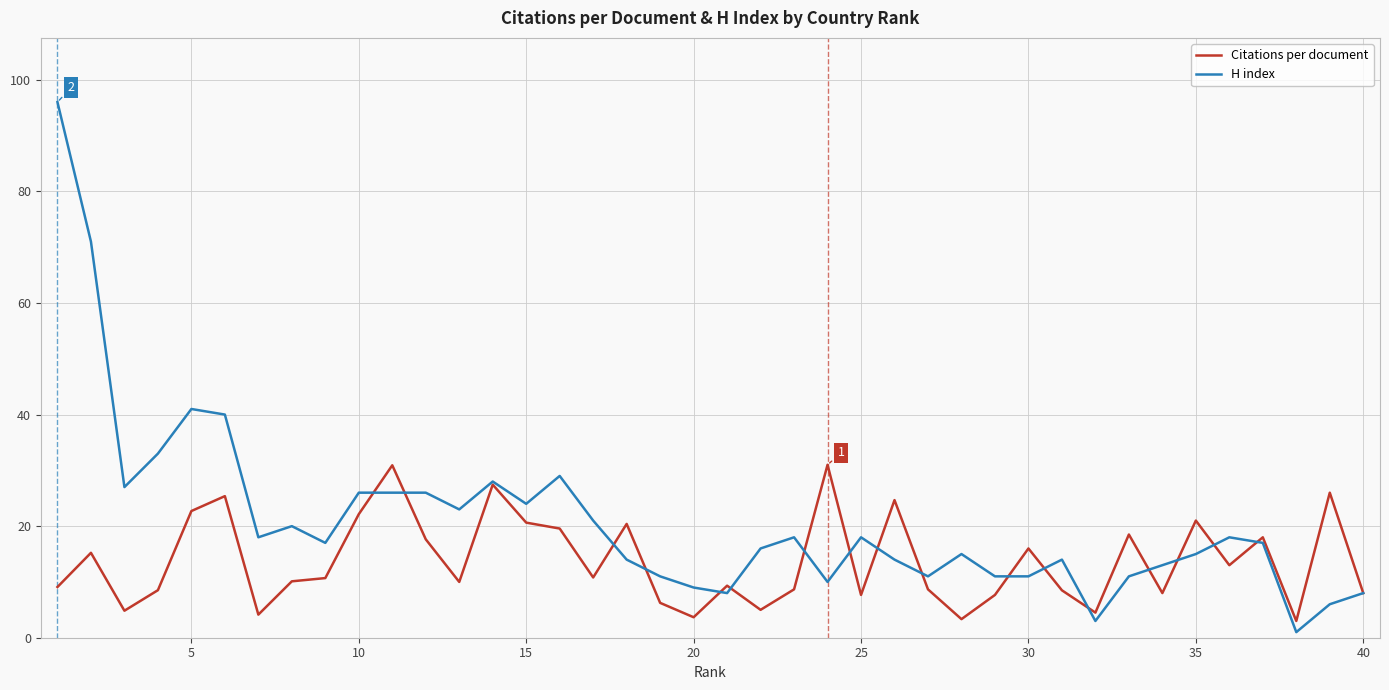

Which series has the widest spread of values?

H index